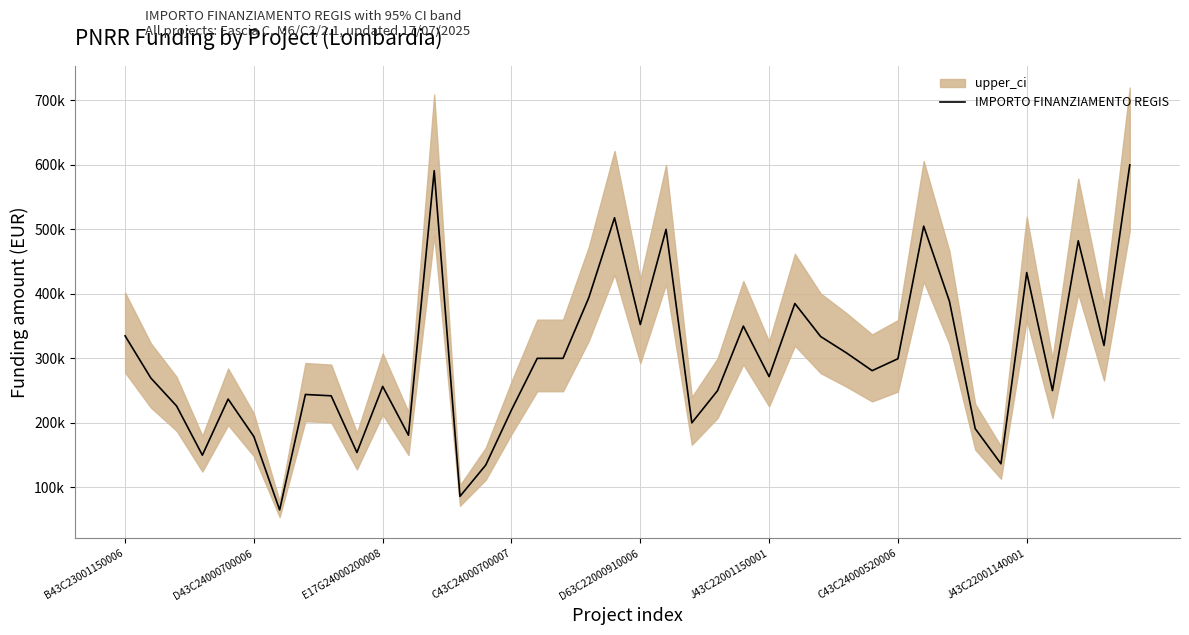

What is the minimum value shown in the chart?

65000.0